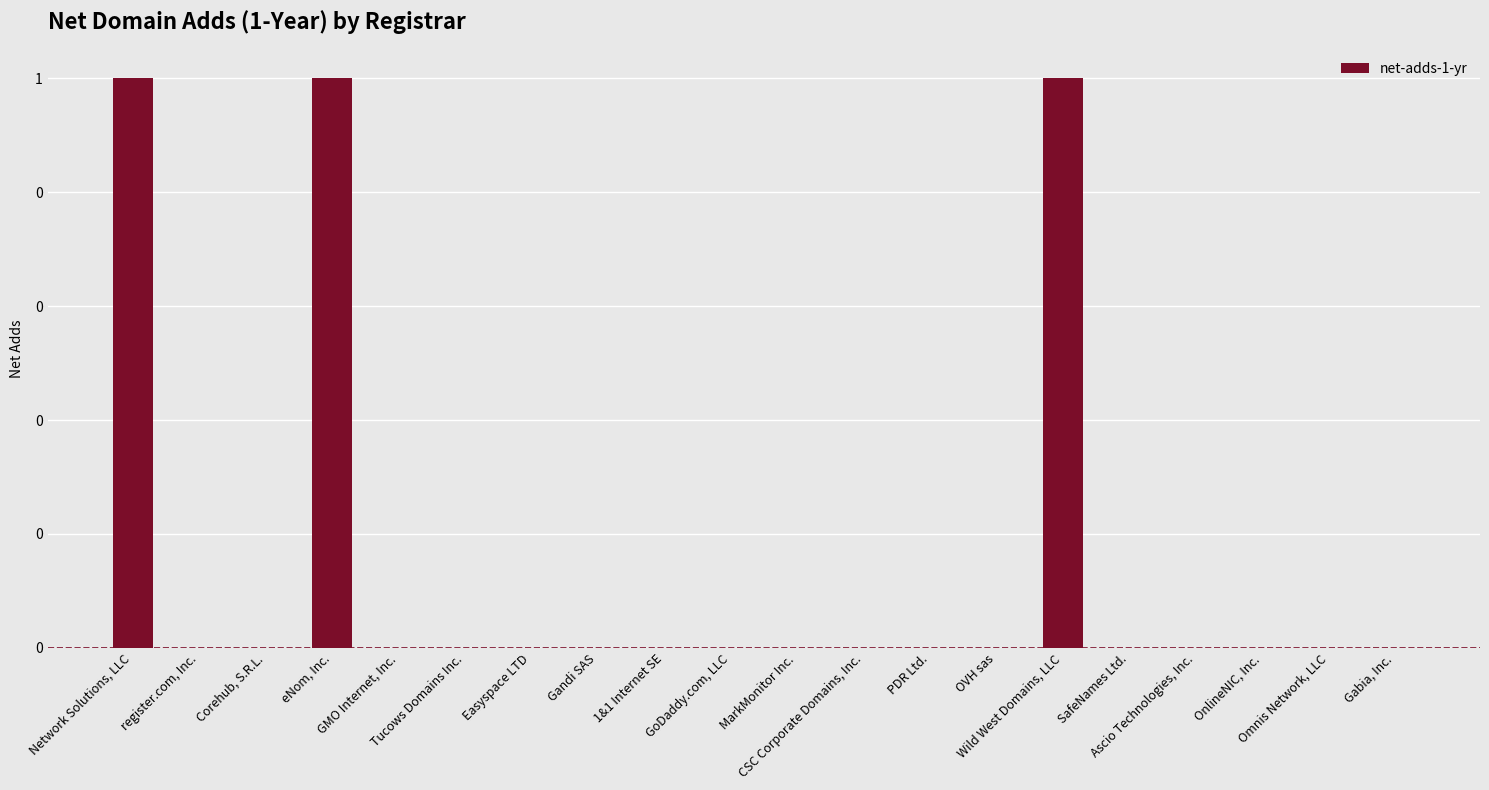

Reading left to right, transcribe all the data shown in this chart.

1	0	0	1	0	0	0	0	0	0	0	0	0	0	1	0	0	0	0	0